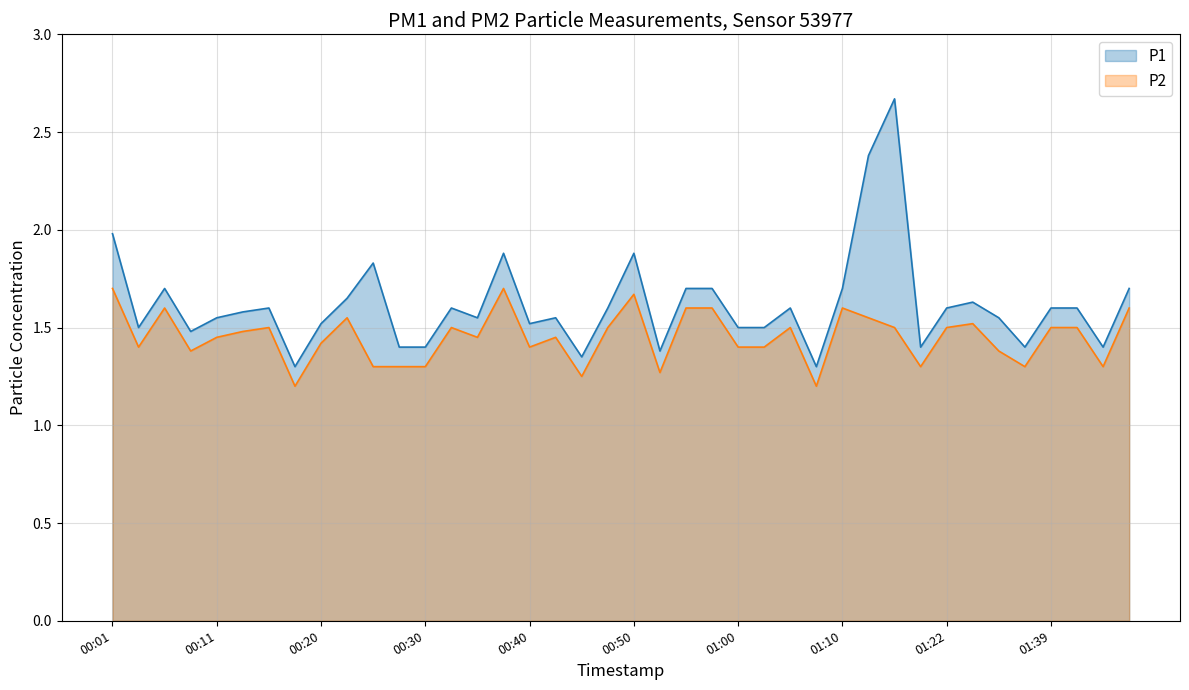

True or false: P2 and P1 cross at least once.

False